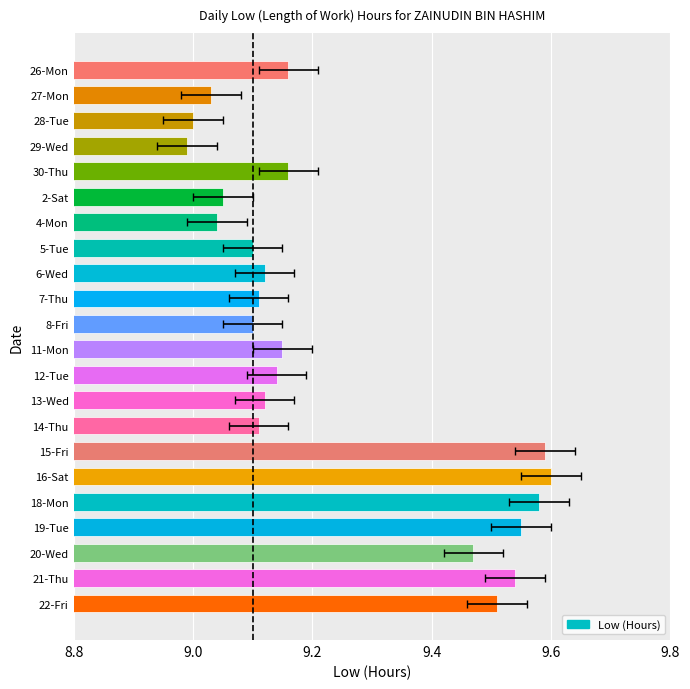

The value at 4-Mon is 9.0. True or false?

True